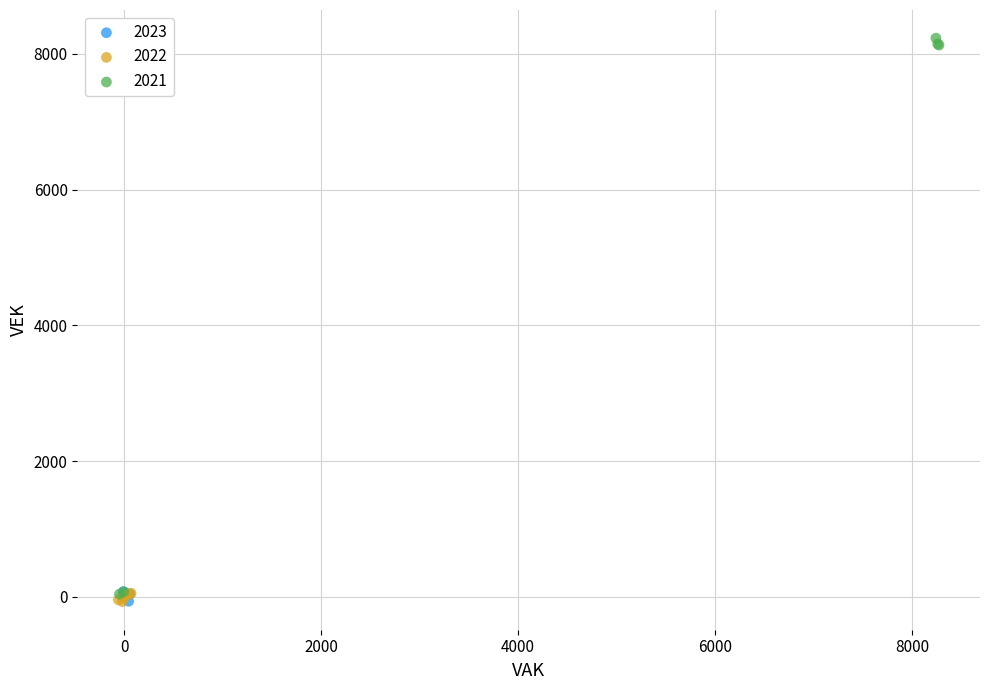

What are all the series names shown in the legend?

2023, 2022, 2021